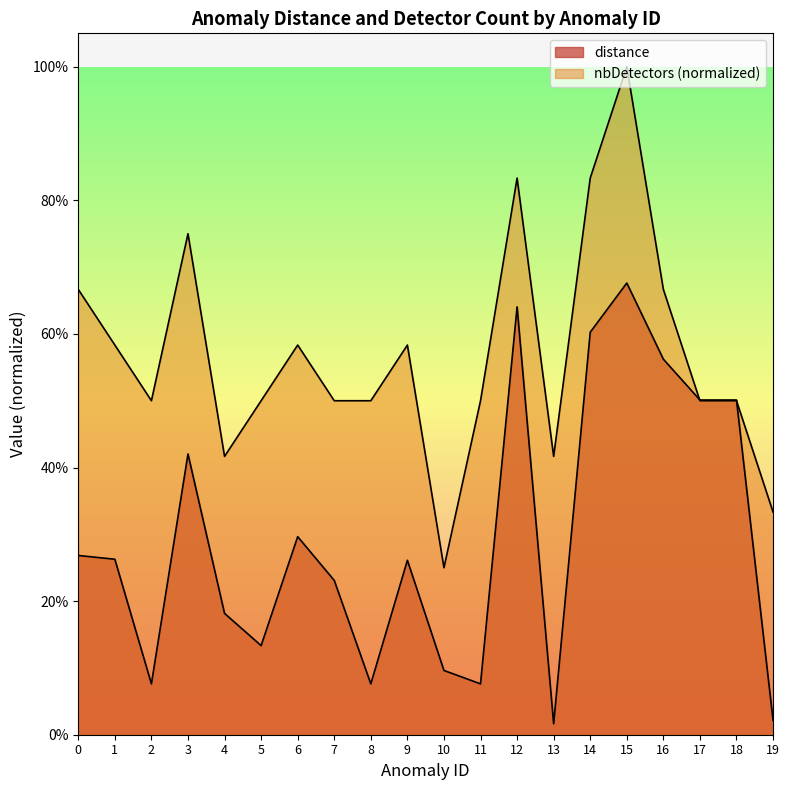

At which category is the sum across all series the highest?

15